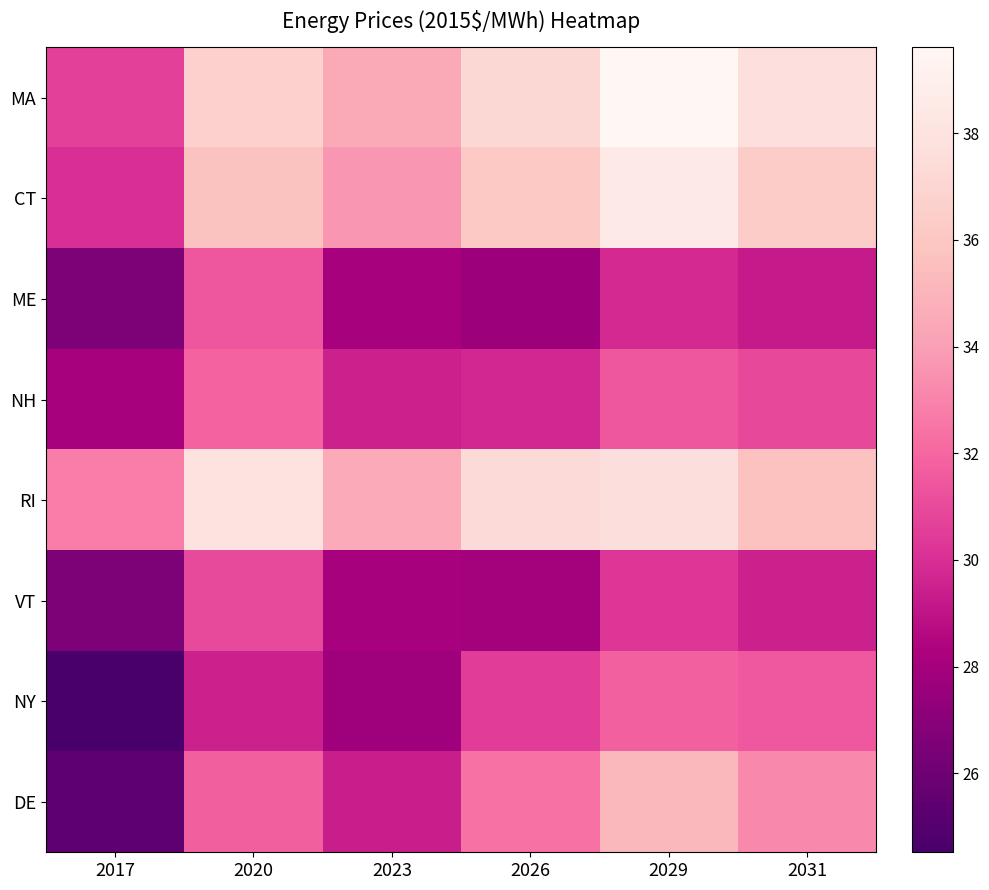

At which category is the sum across all series the highest?

2029